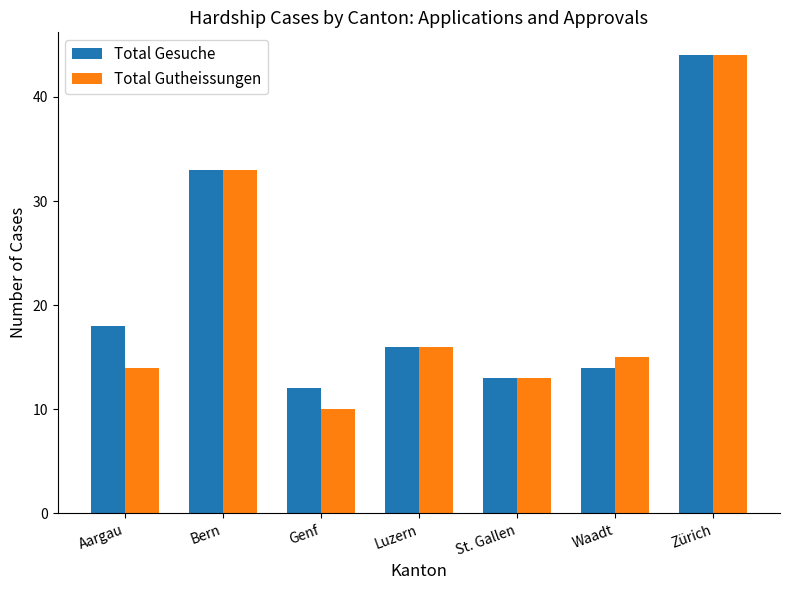

The Total Gutheissungen series shows 10 at Aargau. True or false?

False